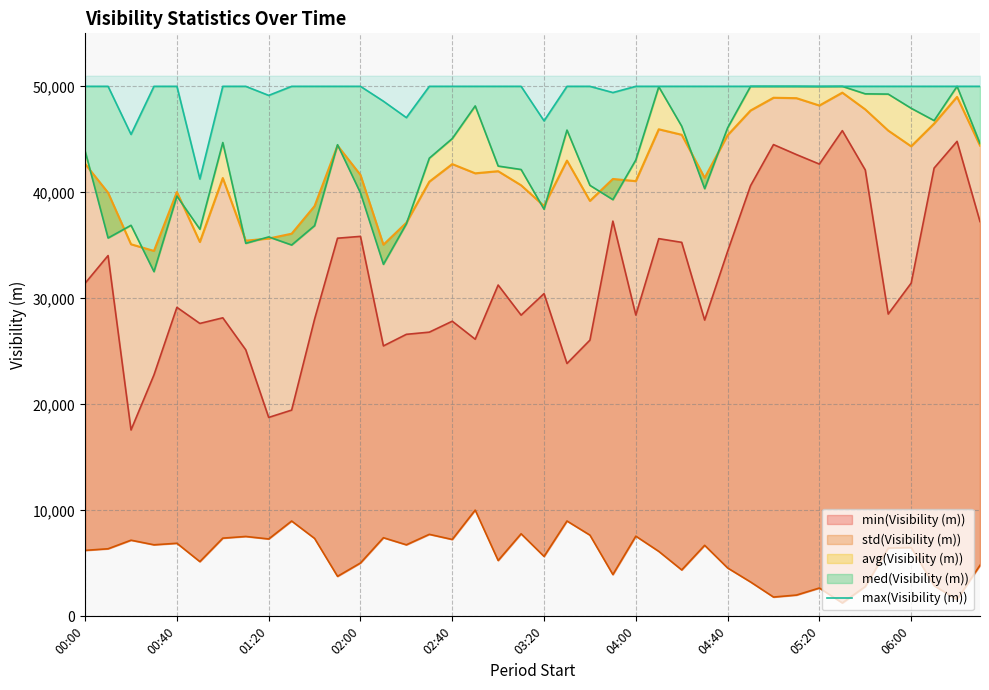

What value does the data have at 04:00?

50000